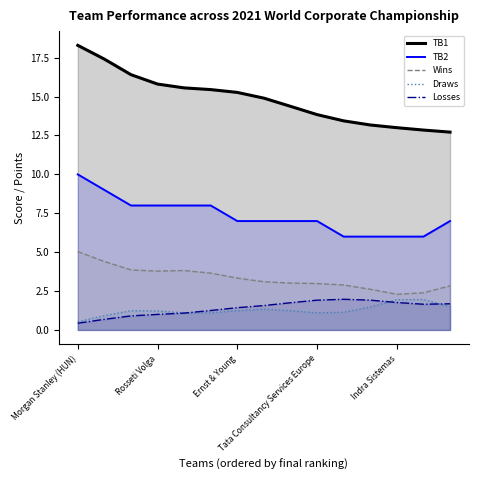

Which category has the lowest value across all series?

Morgan Stanley (HUN)